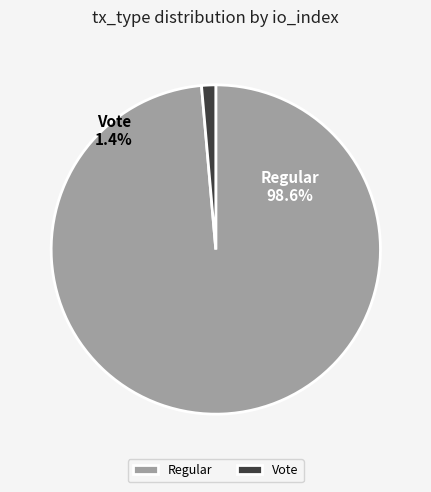

How many slices are in this pie chart?

2